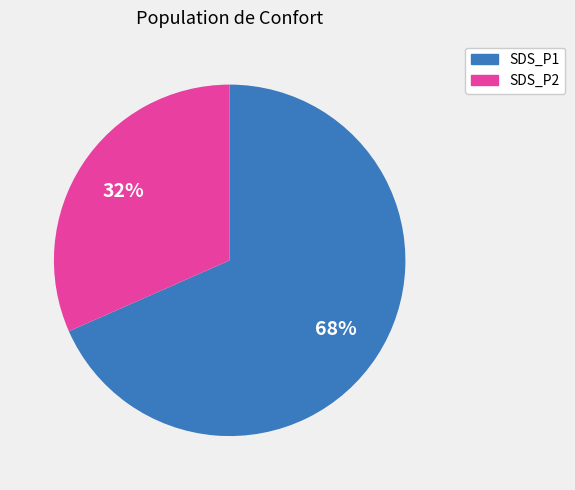

Rank the categories by value from lowest to highest.

SDS_P2, SDS_P1